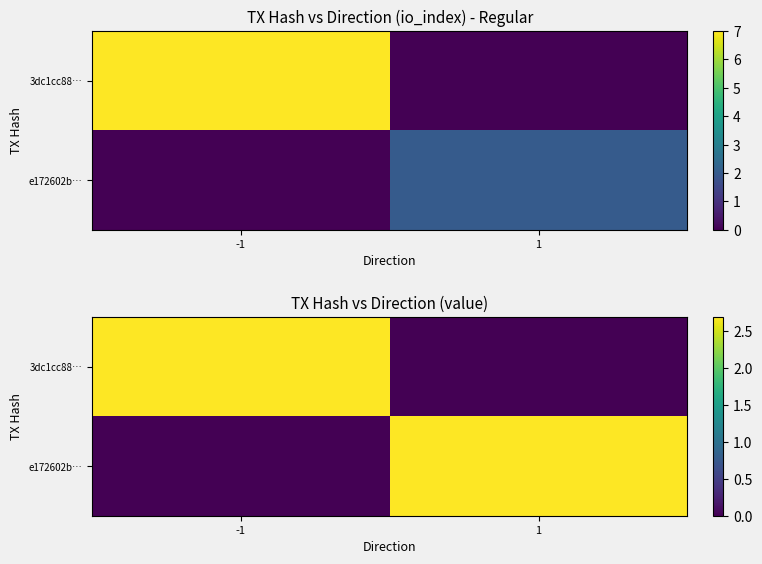

Count the number of data series in this chart.

2